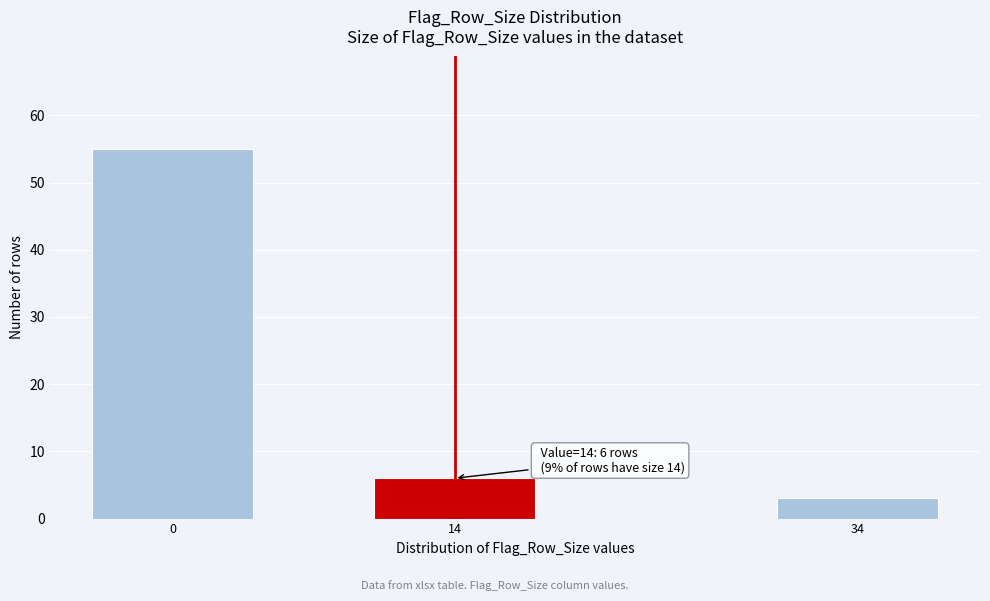

Reading left to right, transcribe all the data shown in this chart.

0=55	14=6	34=3